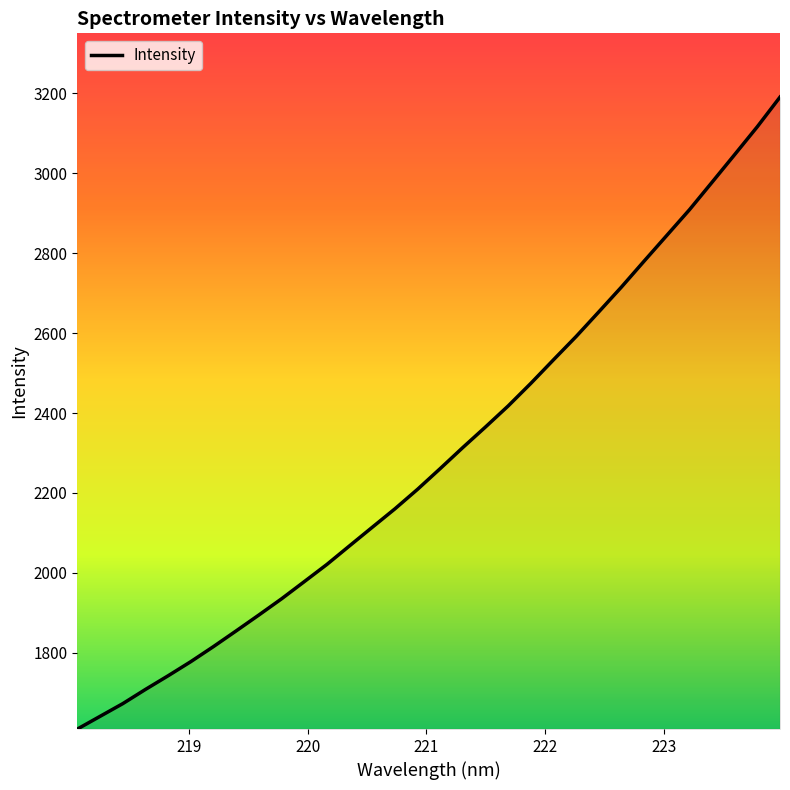

What is the difference between the maximum and minimum values?

1581.3